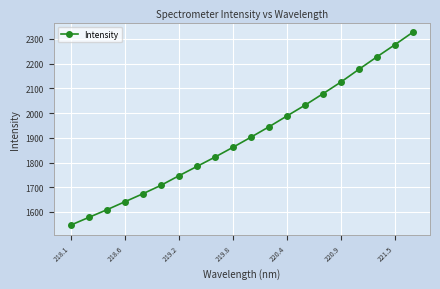

What is the minimum value shown in the chart?

1546.9